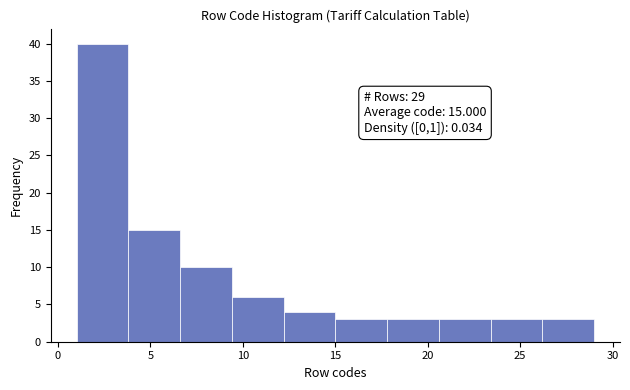

Which range on the x-axis has the tallest bar?

1.0 to 3.8